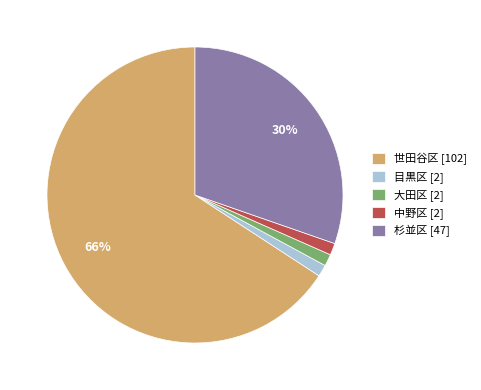

Combined, do 杉並区 [47] and 世田谷区 [102] account for over 50%?

Yes